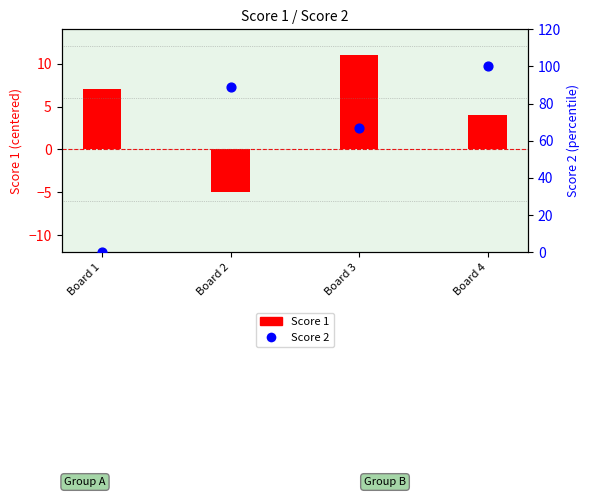

Which series reaches the minimum Y coordinate?

Score 1